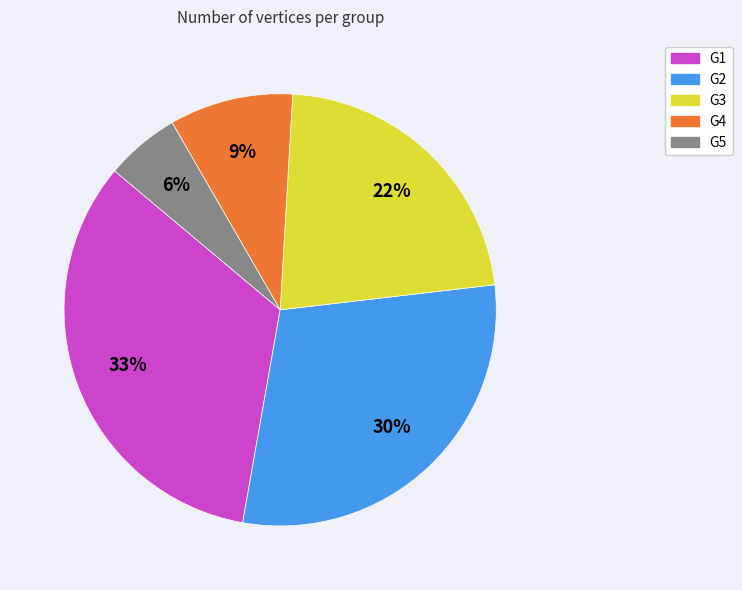

Is the sum of G2 and G5 greater than half?

No